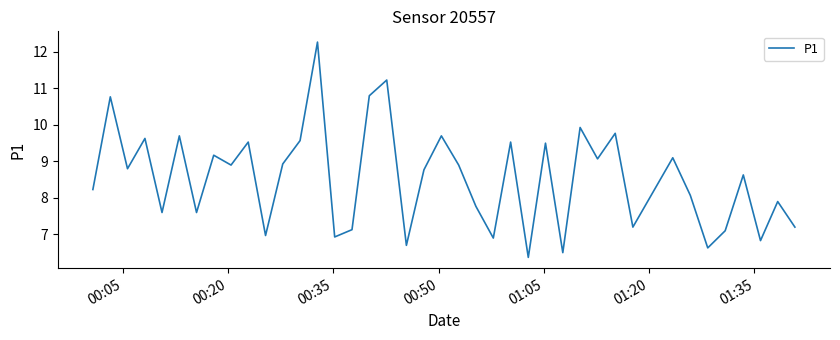

What is the minimum value shown in the chart?

6.4